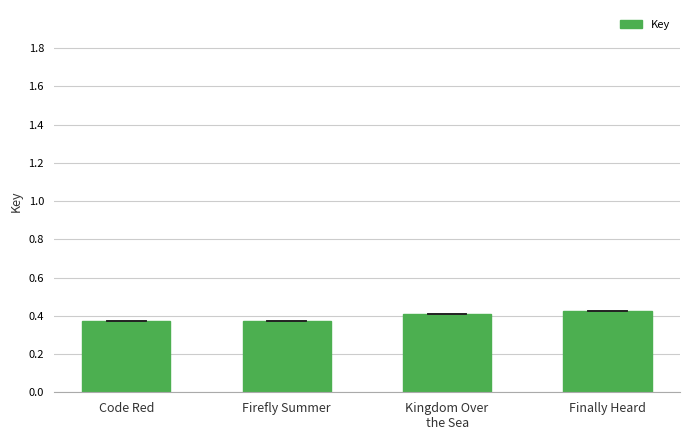

What is the sum of the values at Code Red and Firefly Summer?

0.7